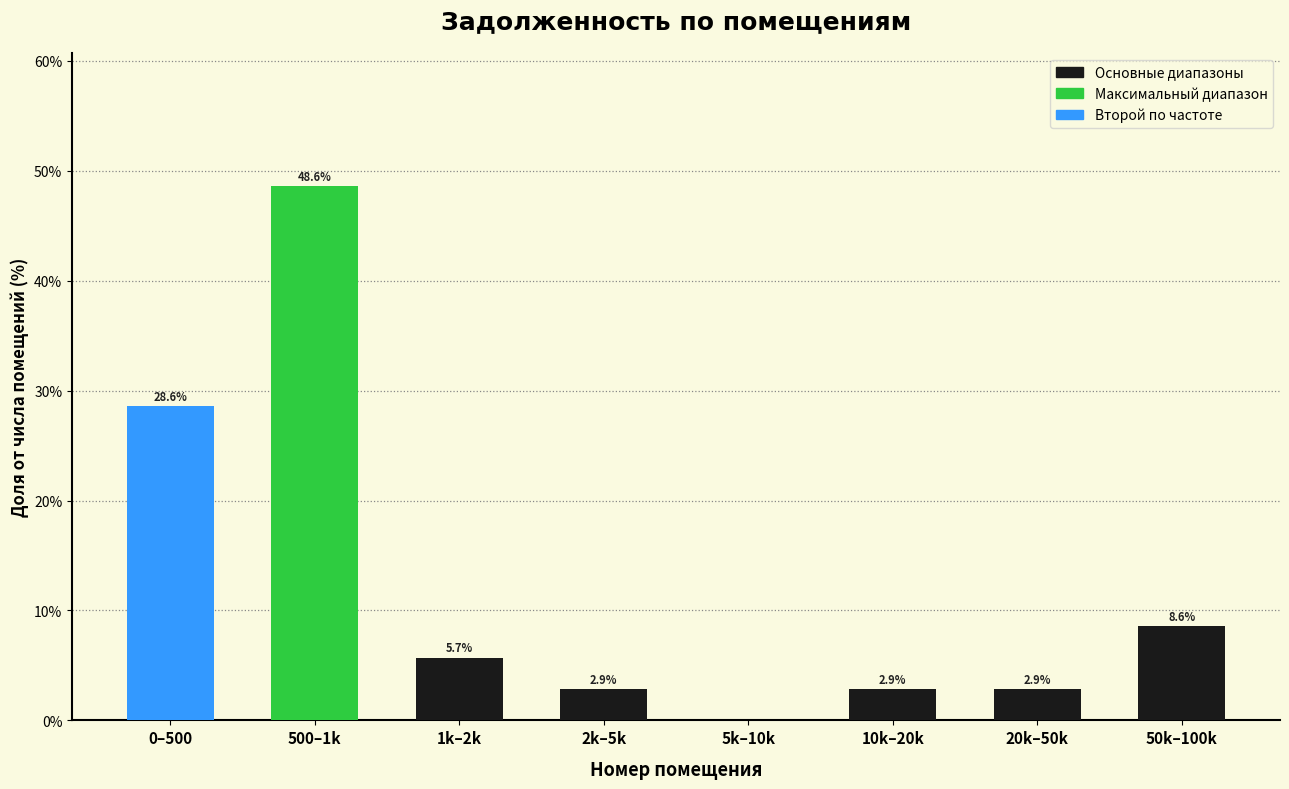

Reading left to right, extract all data points from this chart.

0–500=28.6	500–1k=48.6	1k–2k=5.7	2k–5k=2.9	5k–10k=0.0	10k–20k=2.9	20k–50k=2.9	50k–100k=8.6